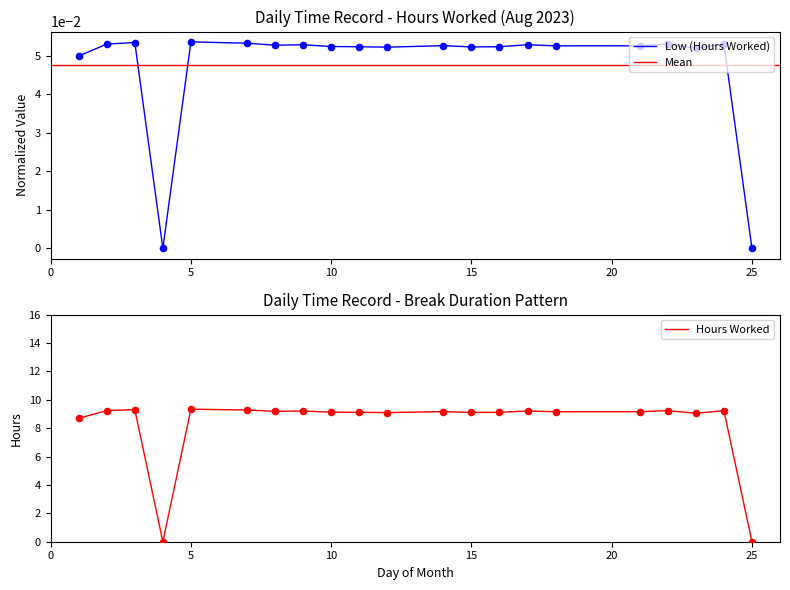

What is the change in value from 1 to 3?

+0.6